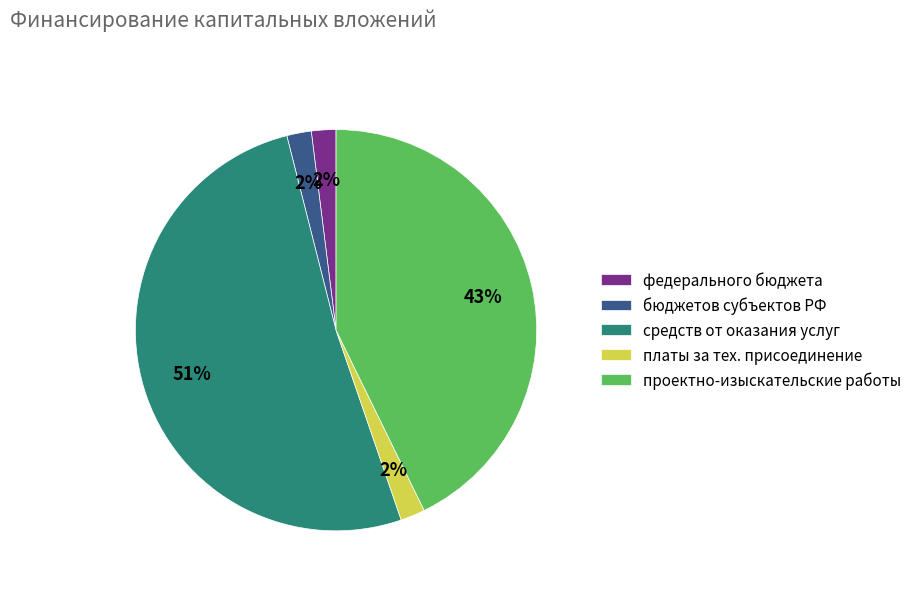

To the nearest percent, what is the average slice percentage?

20%